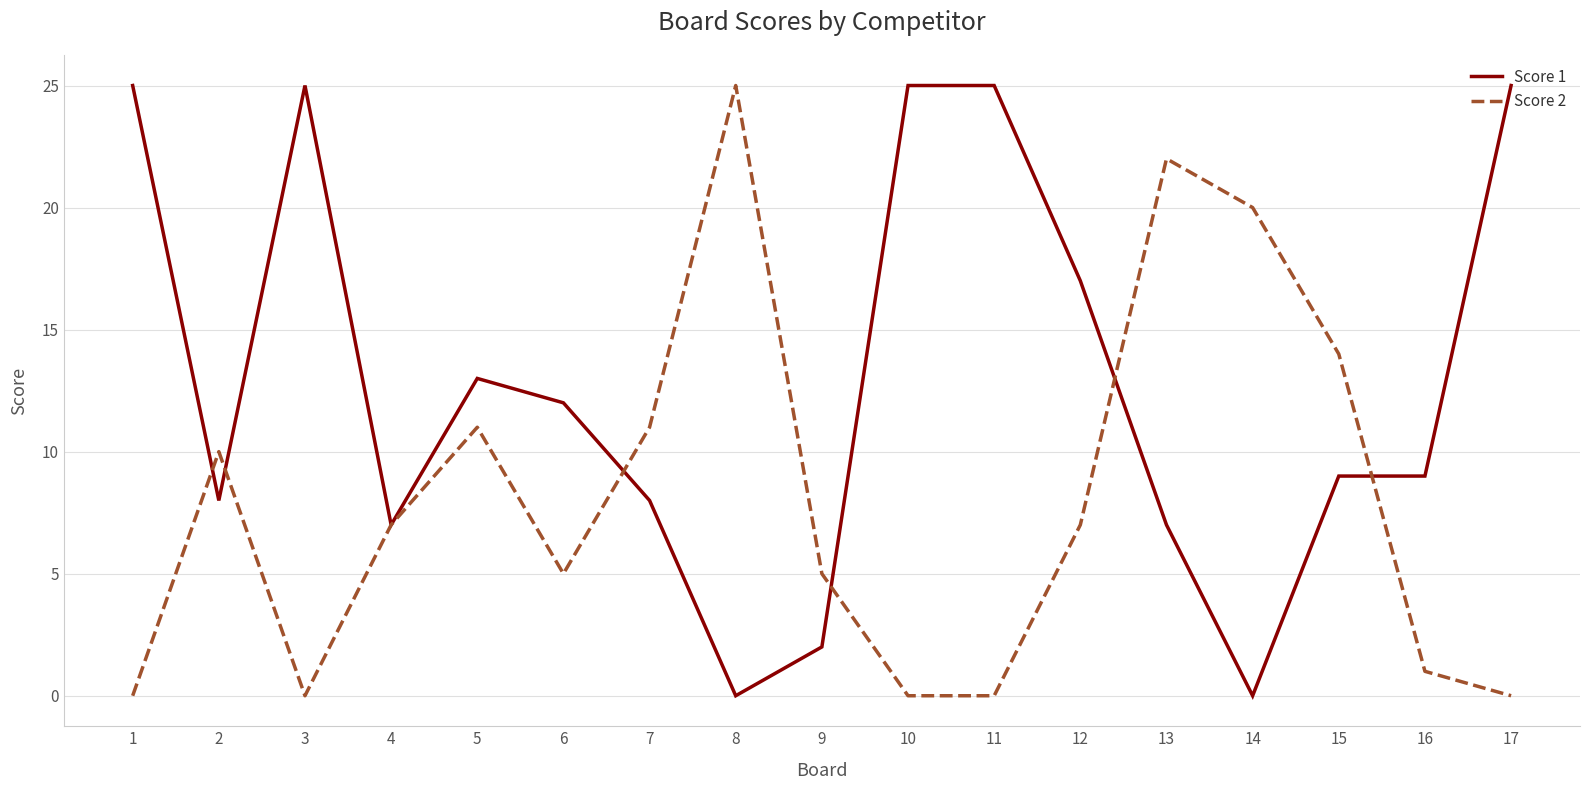

Rank the series by their average value, from highest to lowest.

Score 1, Score 2